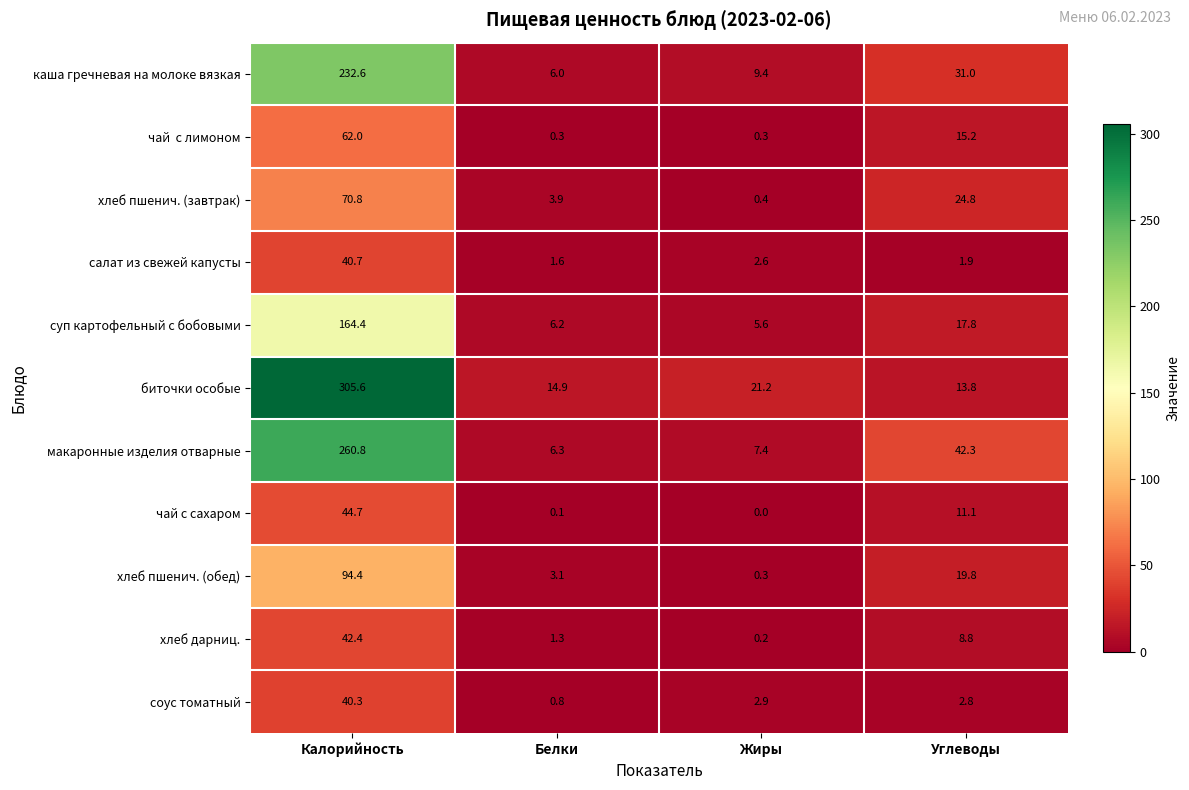

What is the sum of all хлеб пшенич. (завтрак) values?

99.9